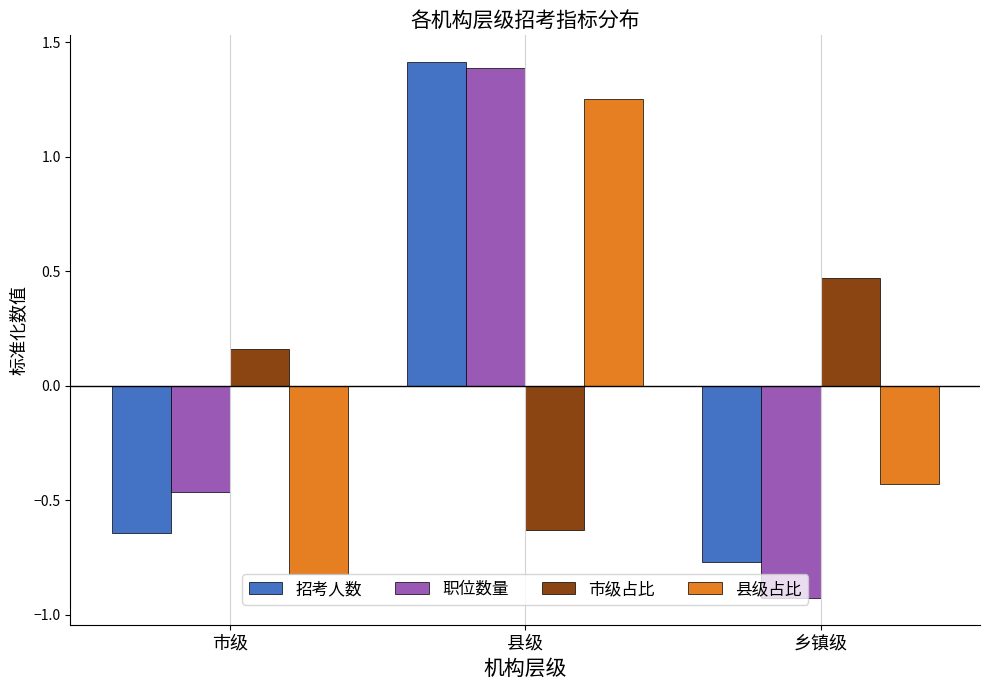

How many values in the 市级占比 series exceed 0?

2